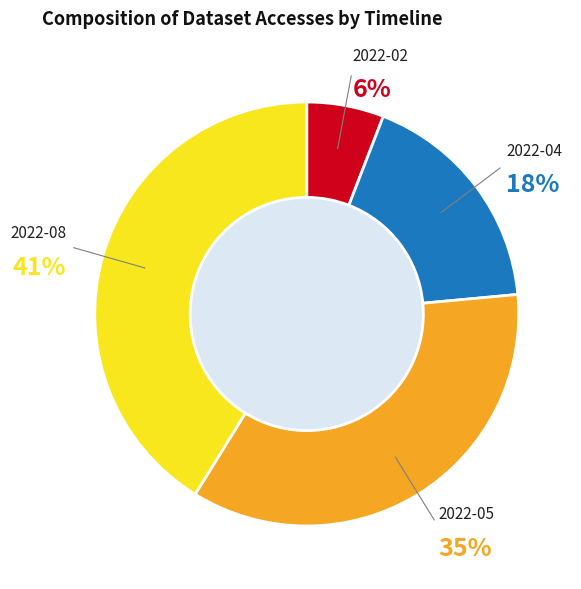

To the nearest percent, what is the difference between the largest and smallest slice percentages?

35%